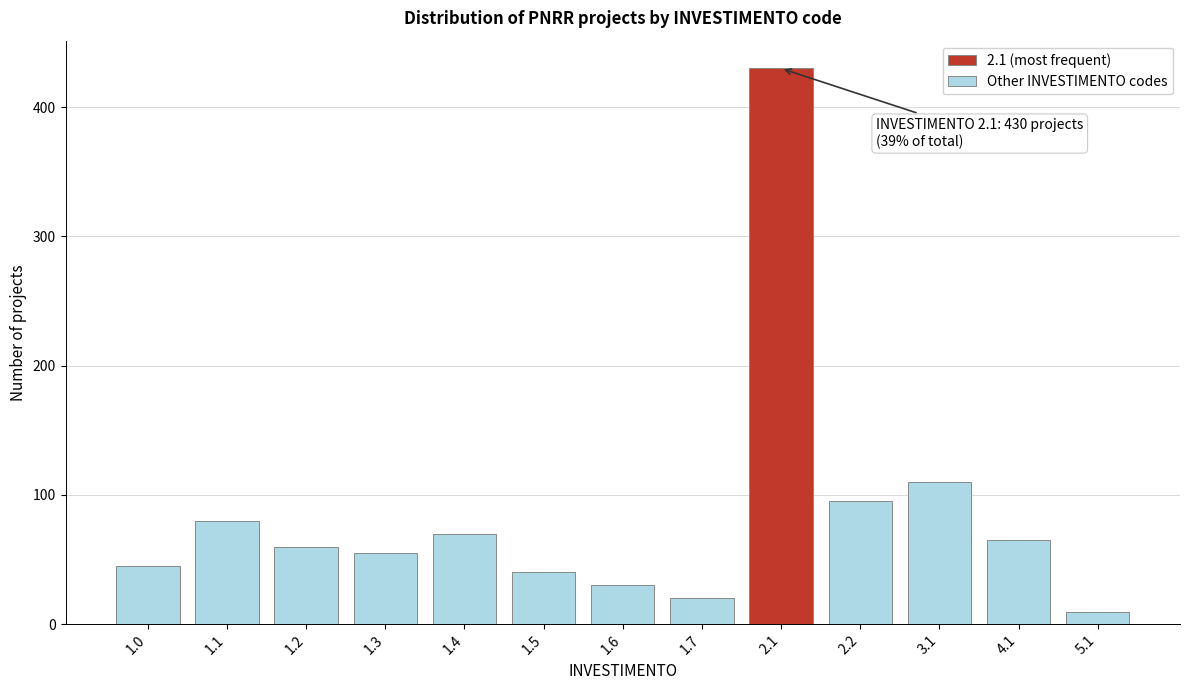

Reading left to right, transcribe all the data shown in this chart.

45	80	60	55	70	40	30	20	430	95	110	65	9